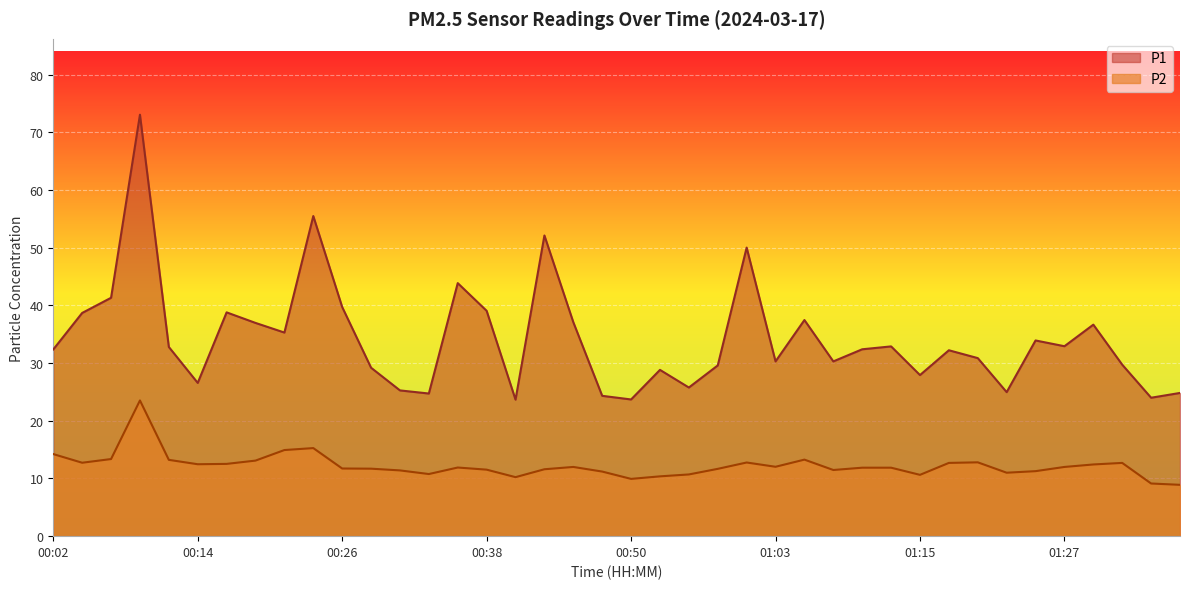

Which series has the largest total across all categories?

P1